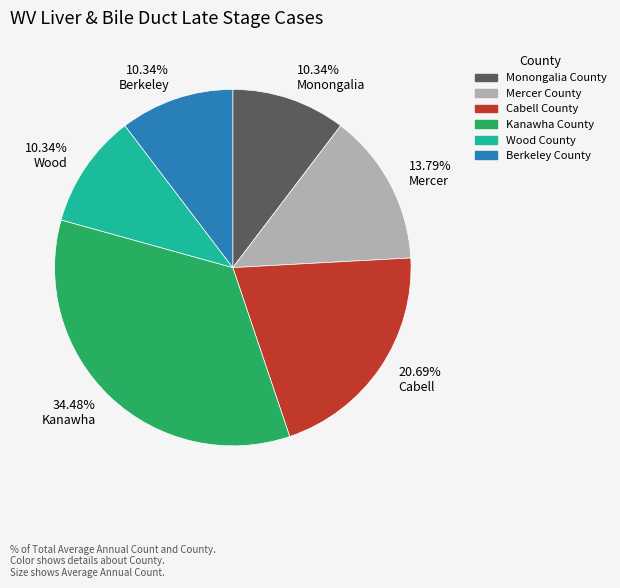

What is the ratio of the value at 10.34% Wood to the value at 20.69% Cabell?

0.5